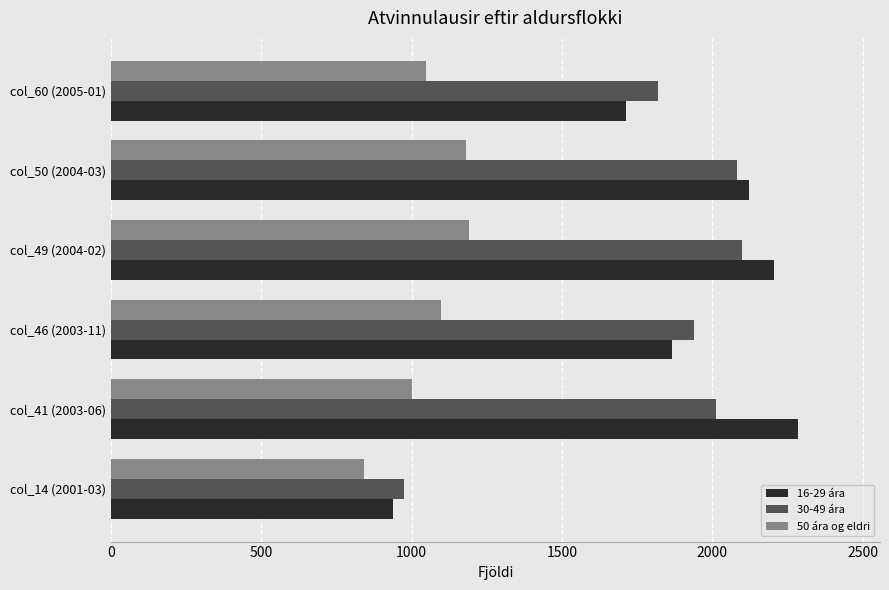

Which series has the widest spread of values?

16-29 ára